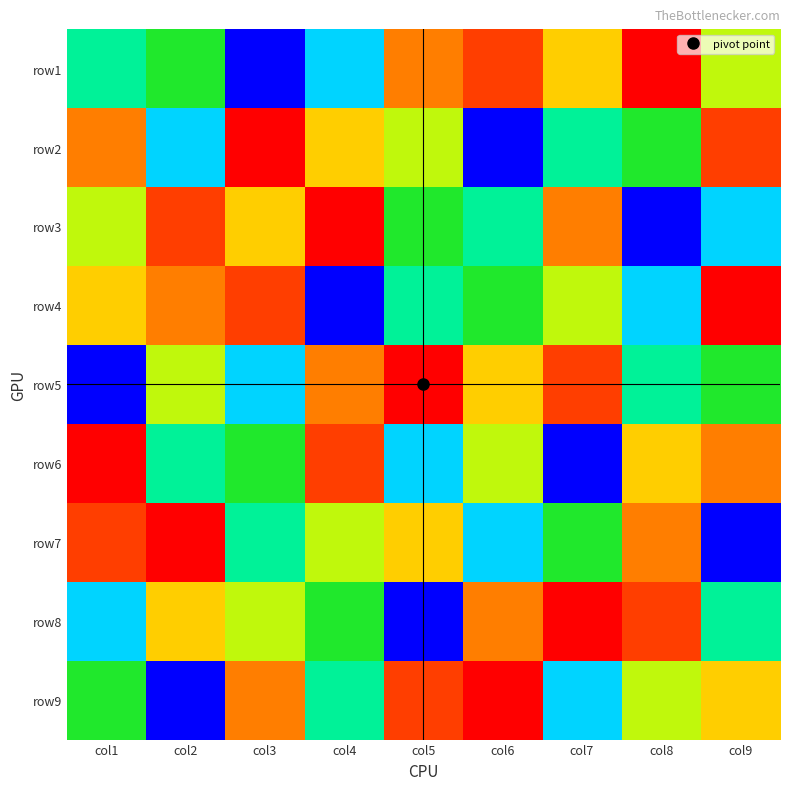

At how many categories does at least one series exceed 6?

9